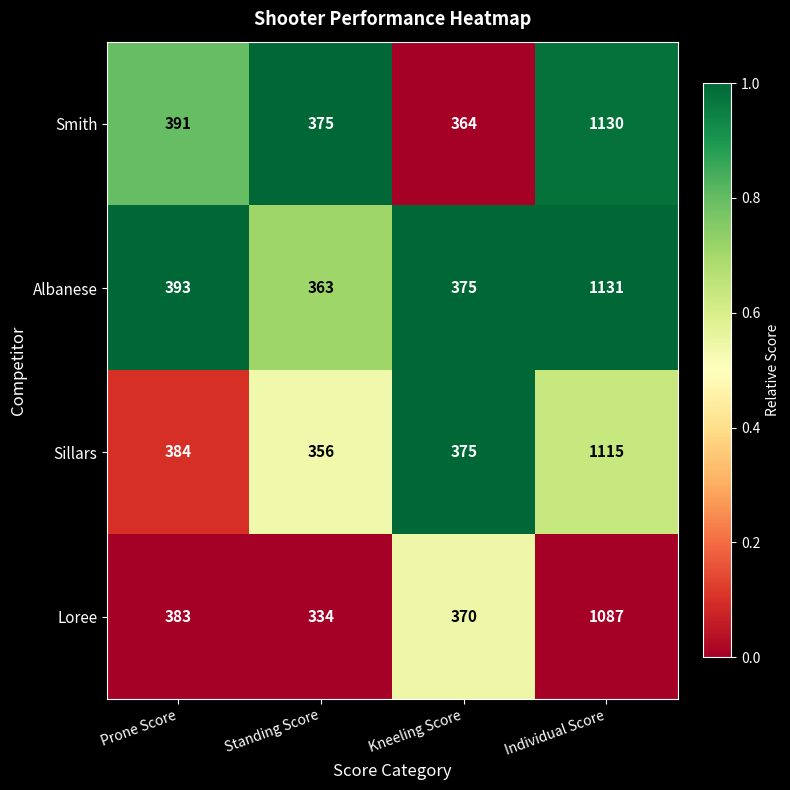

Reading right to left, transcribe all the data shown in this chart.

Smith: 1130	364	375	391
Albanese: 1131	375	363	393
Sillars: 1115	375	356	384
Loree: 1087	370	334	383